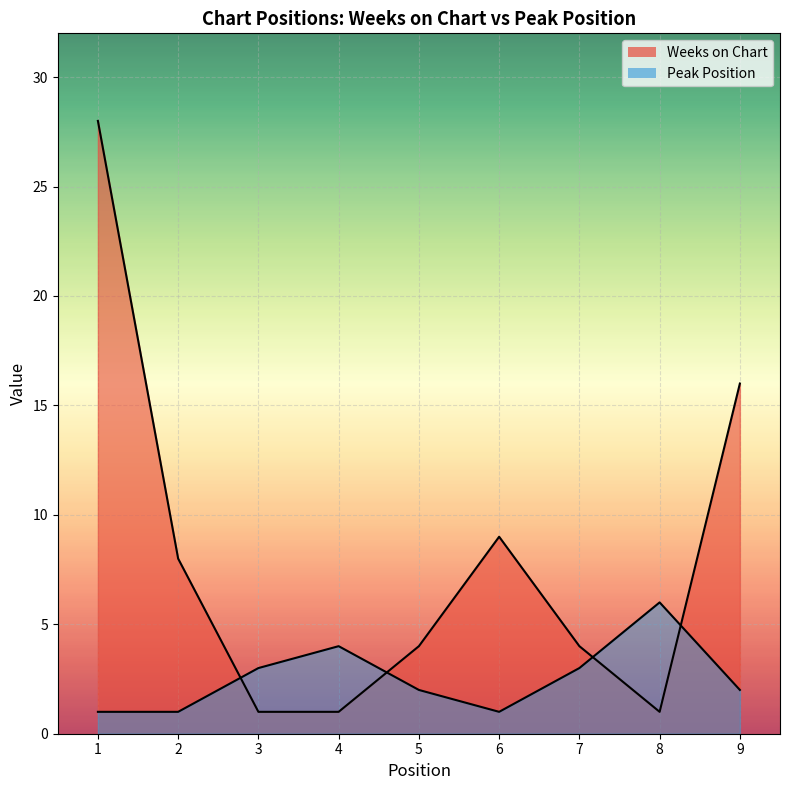

How many lines are shown in the chart?

2